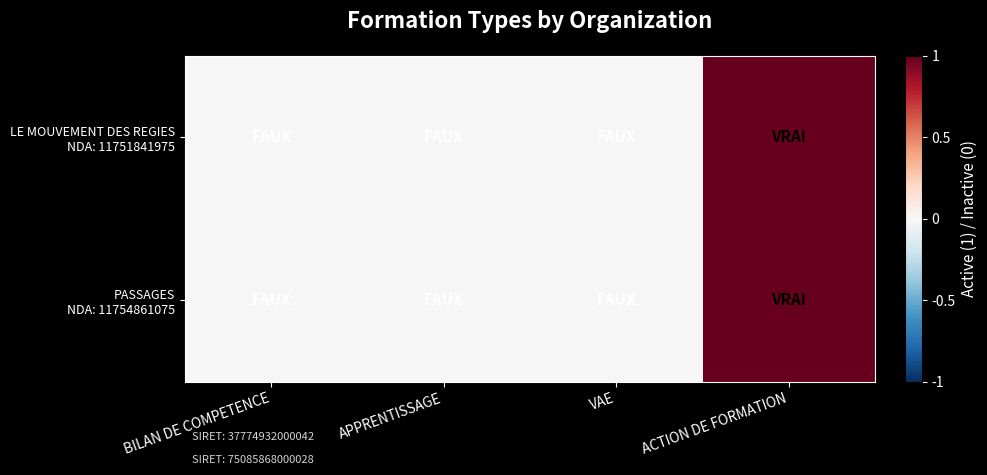

What is the maximum value shown in the chart?

1